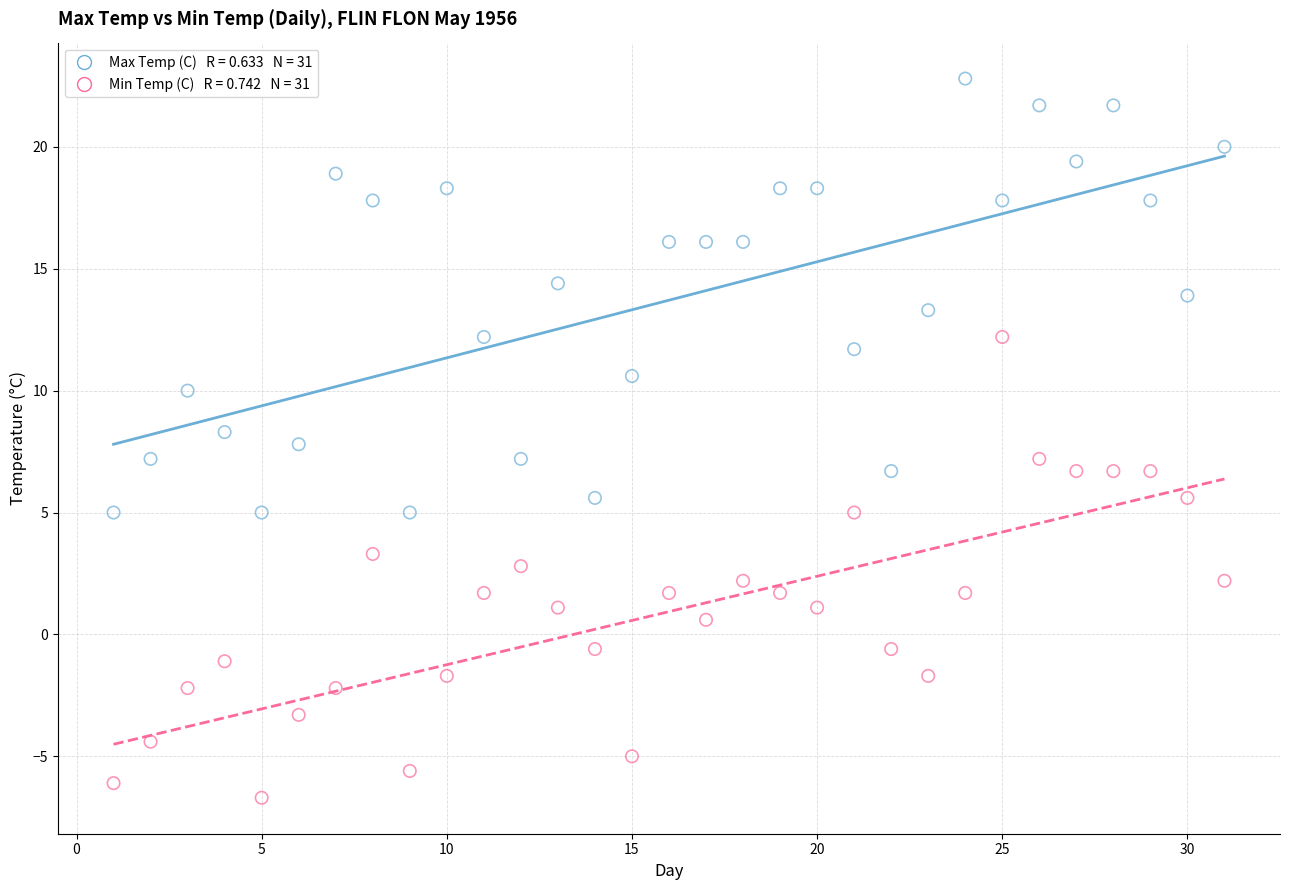

Across all data points, what is the range of X values (max minus min)?

30.0